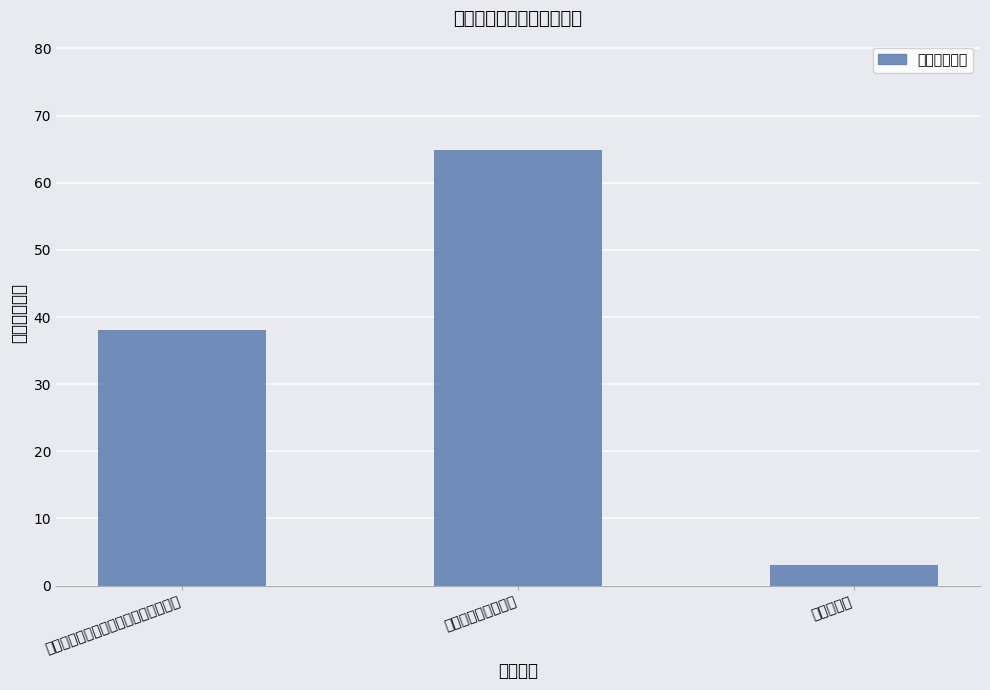

Where is the data nearest to the value 33?

楚雄州水利工程规划与信息化建设经费